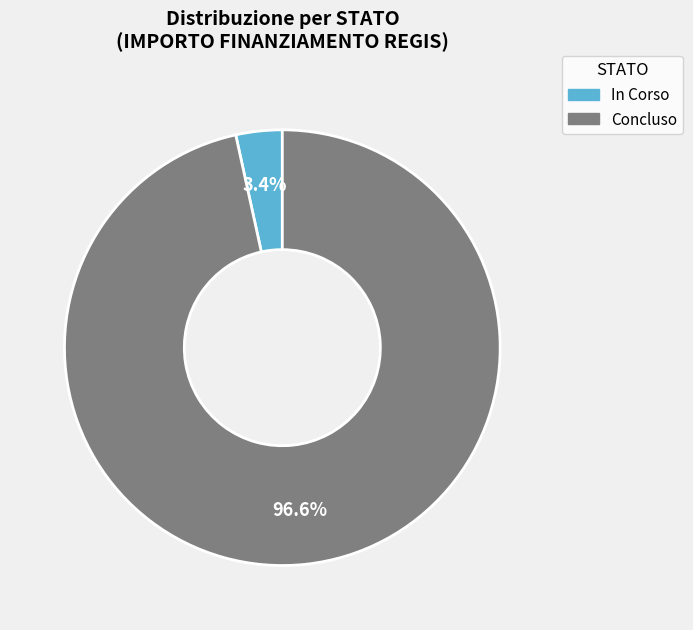

Rank the categories by value from lowest to highest.

In Corso, Concluso